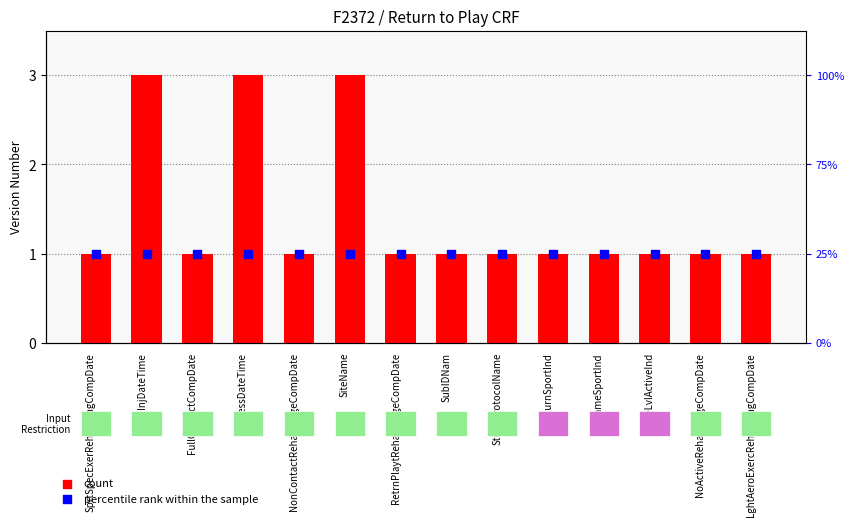

At how many categories does at least one series exceed 2?

3